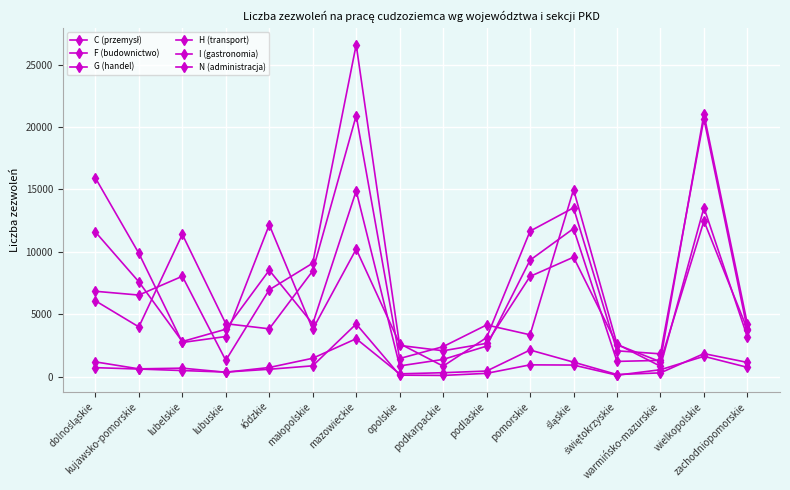

How many lines are shown in the chart?

6